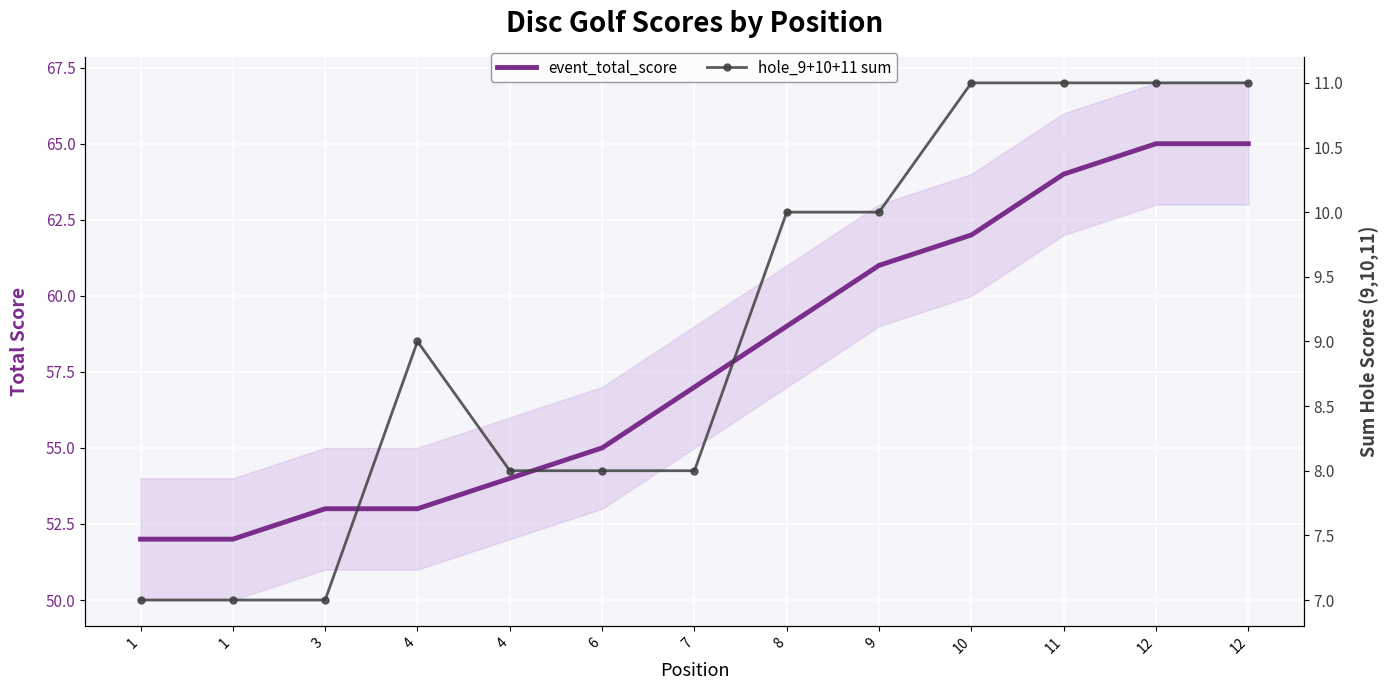

Which category has the lowest value across all series?

1